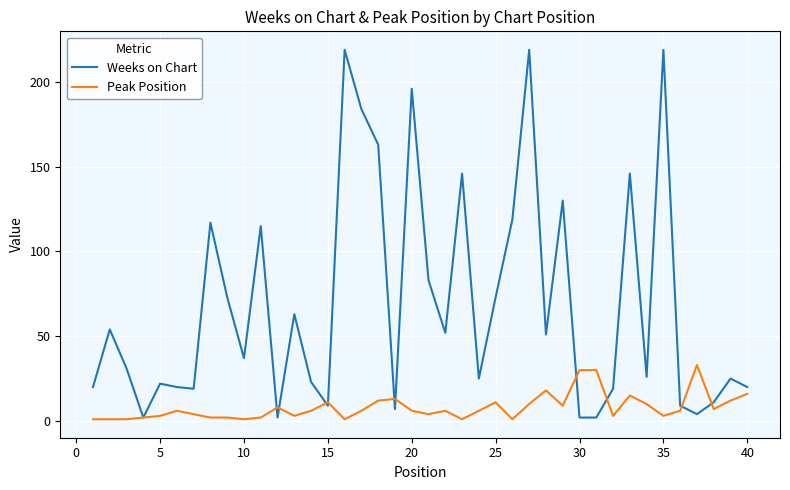

Which series has the largest total across all categories?

Weeks on Chart